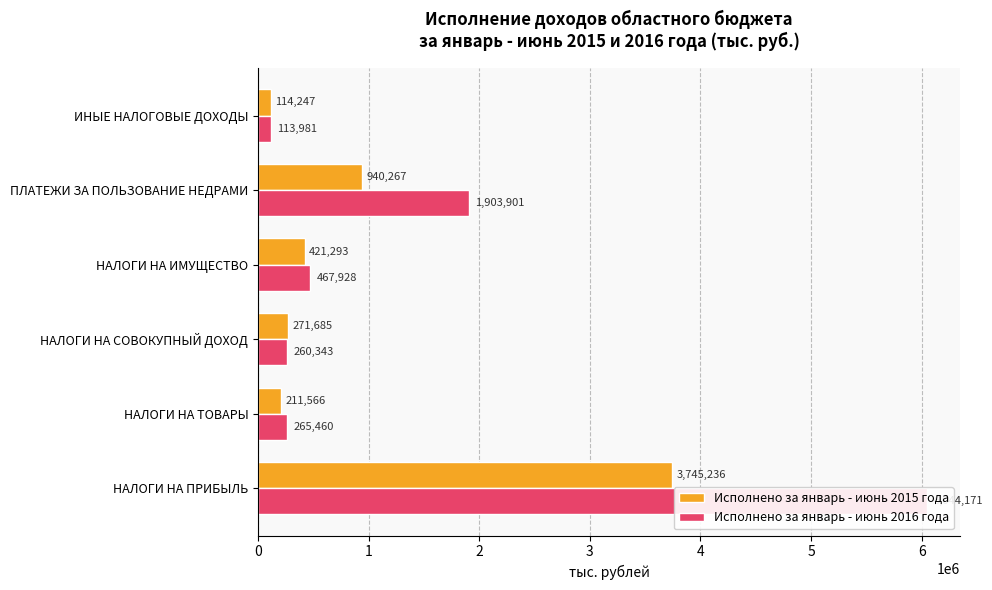

What is the sum of all Исполнено за январь - июнь 2016 года values?

9055783.2